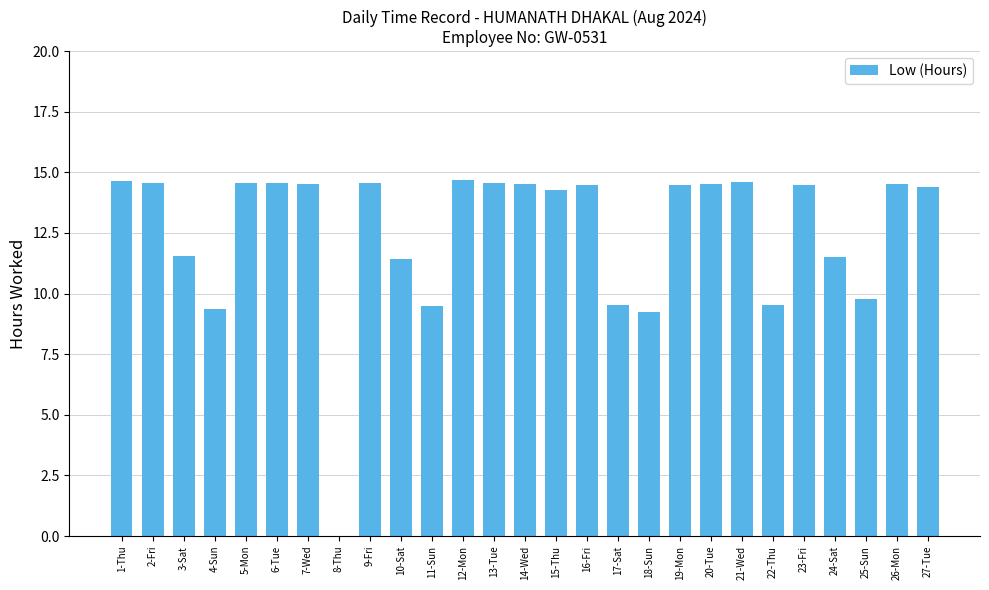

What is the maximum value shown in the chart?

14.7